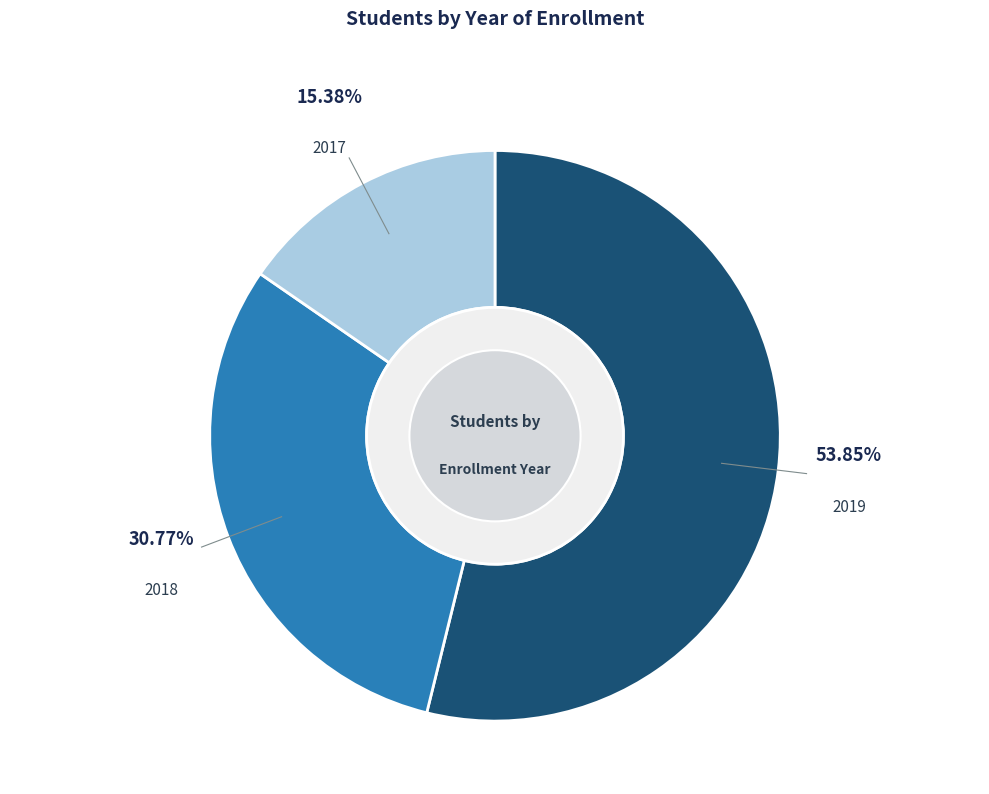

Does any single category account for the majority?

Yes